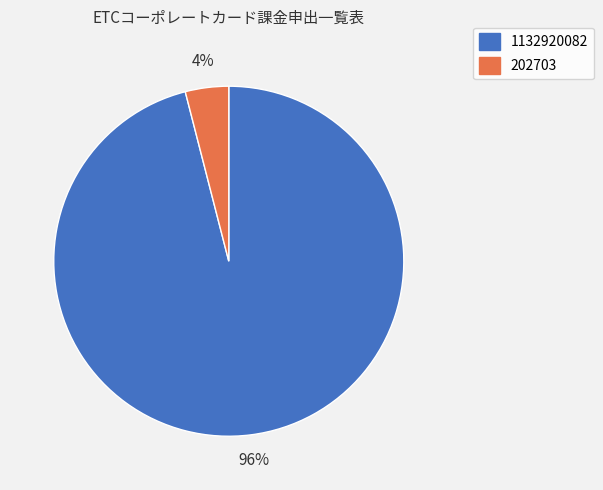

Approximately how many times larger is the value at 1132920082 compared to 202703?

24.0